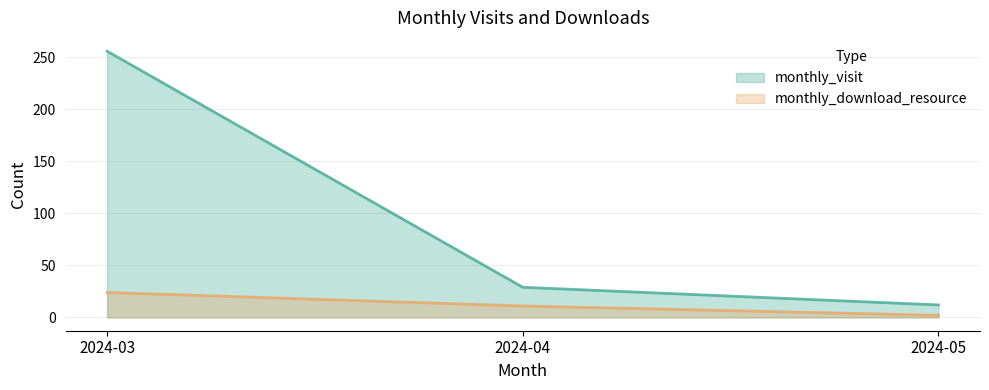

What is the difference between the maximum and minimum values in the monthly_visit series?

244